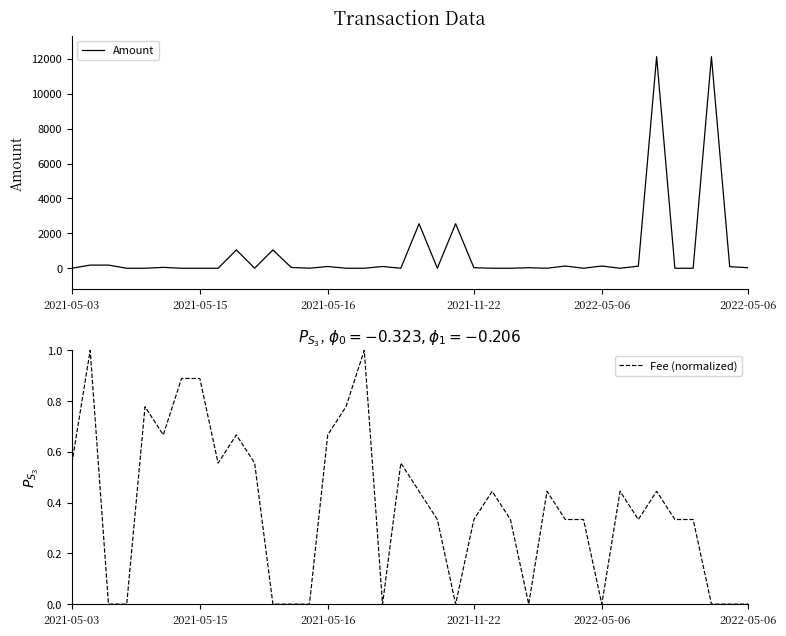

Is this an area chart (filled region under the line)?

No